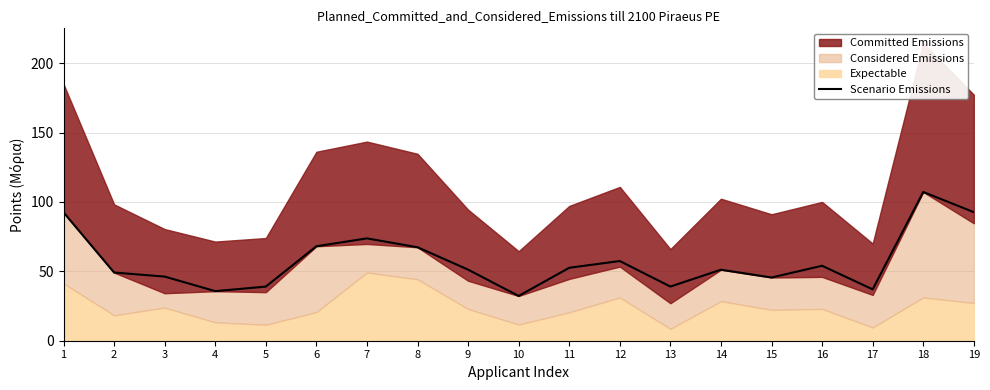

Is it true that Scenario Emissions equals 53.6 at 13?

False